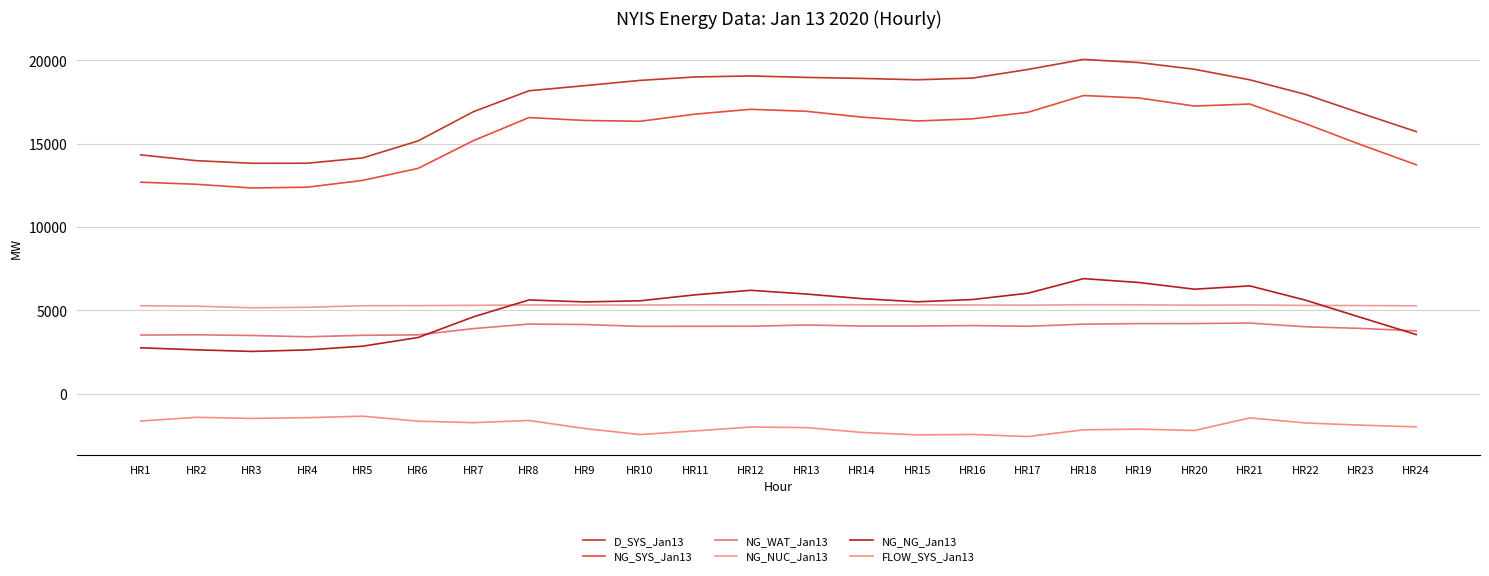

Which category has the lowest value in the NG_NG_Jan13 series?

HR3